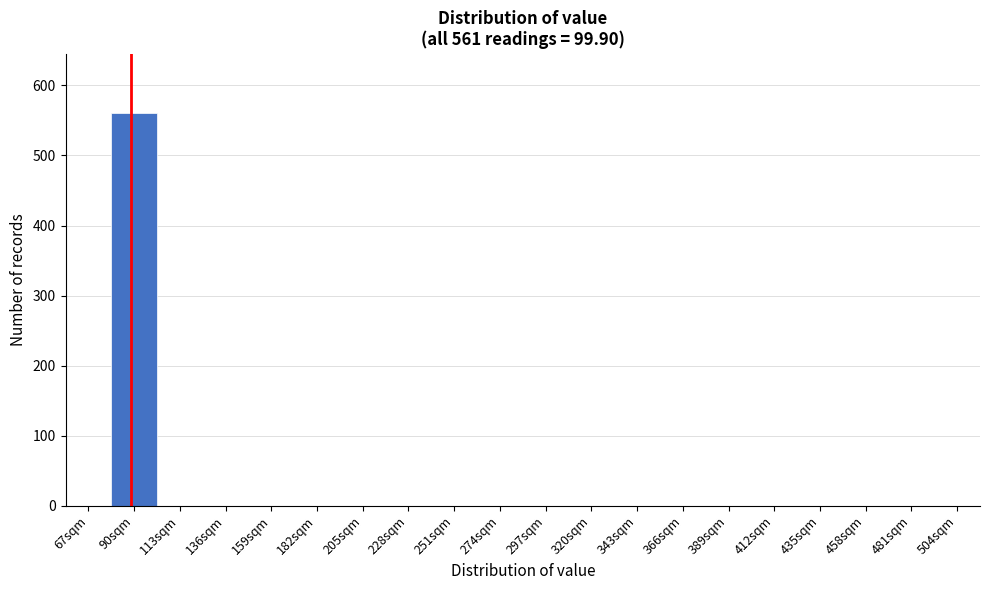

Reading left to right, what are all the values shown in this chart?

67sqm=0	90sqm=561	113sqm=0	136sqm=0	159sqm=0	182sqm=0	205sqm=0	228sqm=0	251sqm=0	274sqm=0	297sqm=0	320sqm=0	343sqm=0	366sqm=0	389sqm=0	412sqm=0	435sqm=0	458sqm=0	481sqm=0	504sqm=0